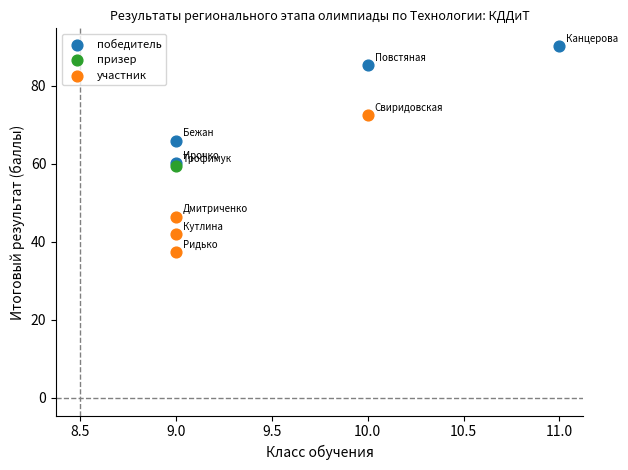

What are all the series names shown in the legend?

победитель, призер, участник